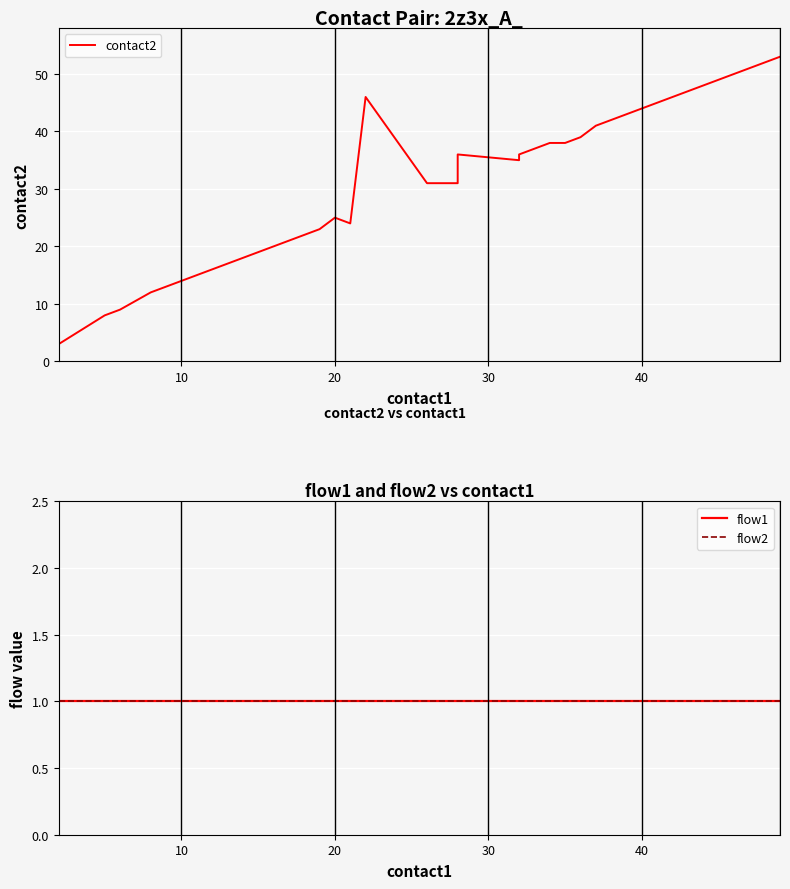

Rank the series by their maximum value, from highest to lowest.

contact2, flow1, flow2